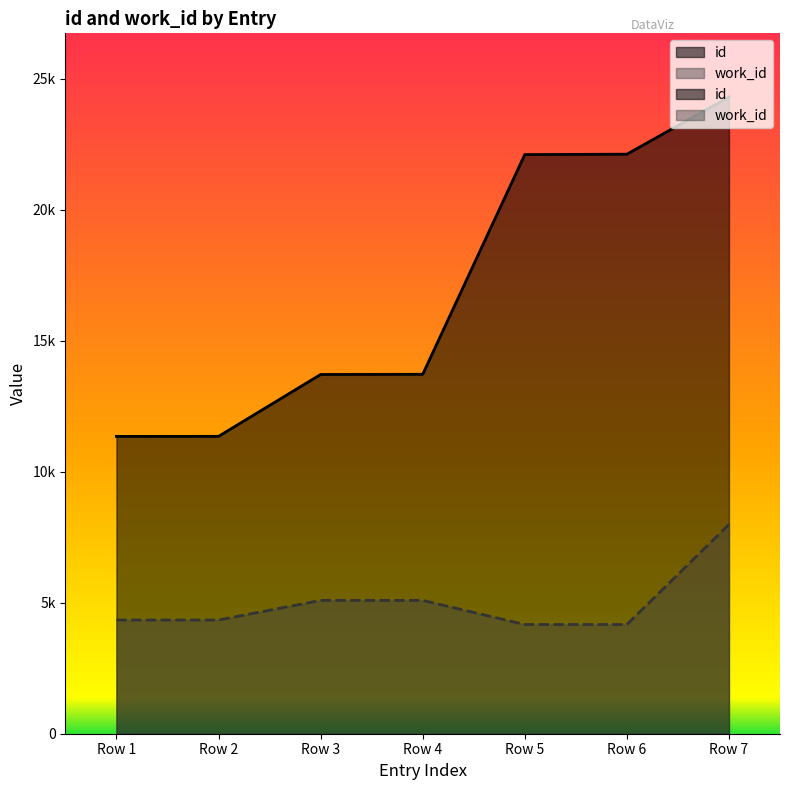

Does the chart have visible grid lines?

No